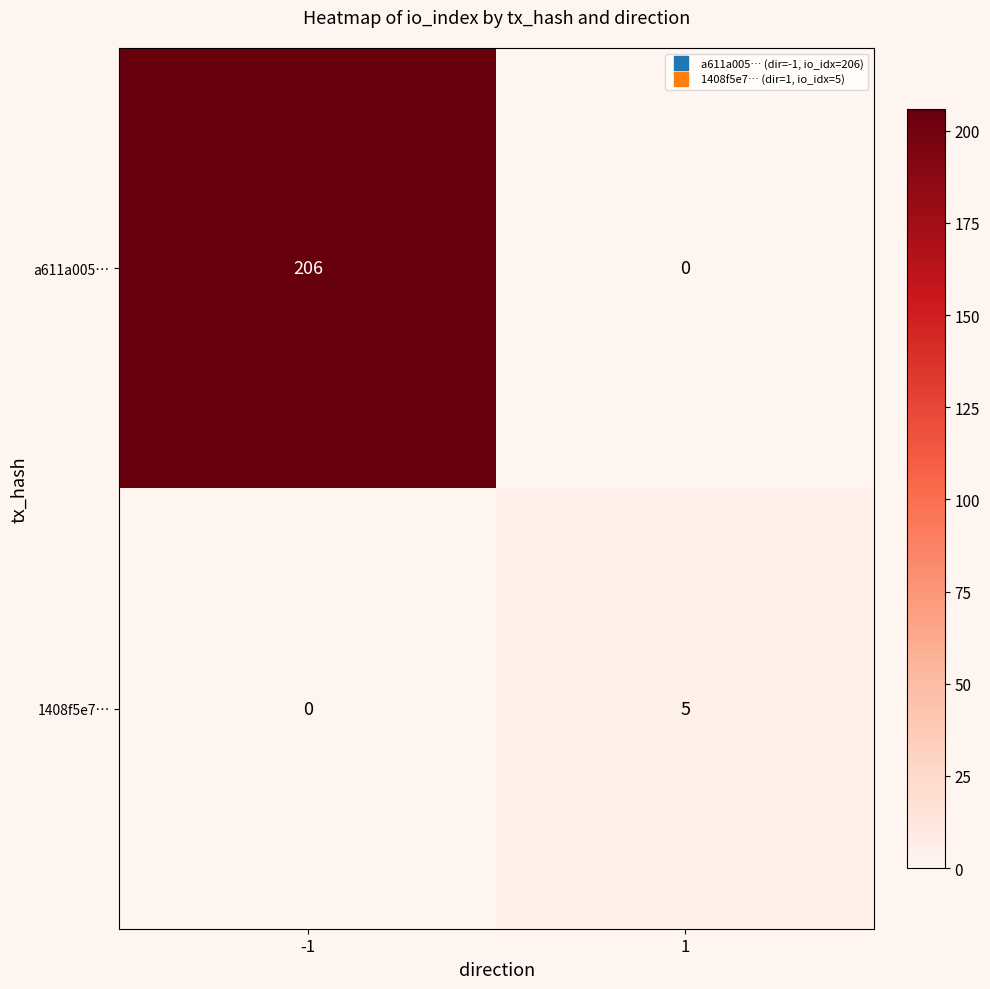

Reading left to right, transcribe all the data shown in this chart.

a611a005…: -1=206	1=0
1408f5e7…: -1=0	1=5